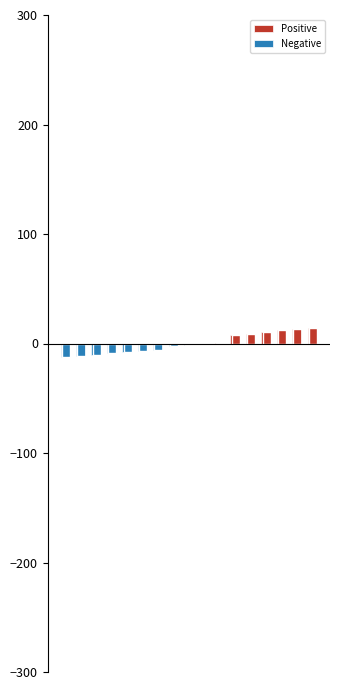

Where does the Negative series first go above -1?

9